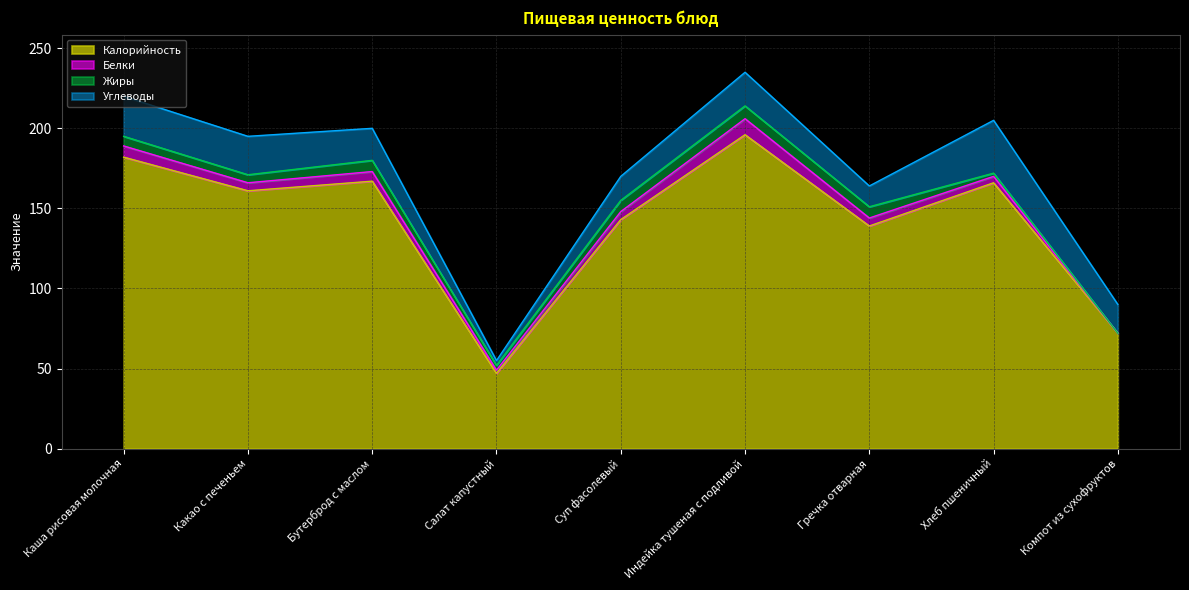

True or false: Белки has a value of 2 at Салат капустный.

True